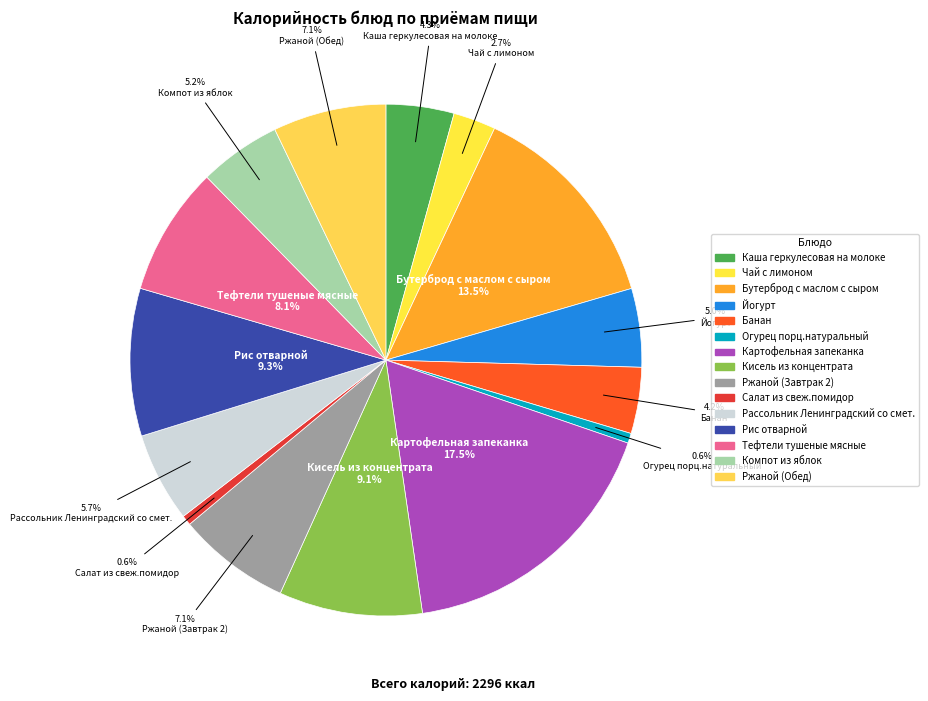

Is the sum of Ржаной (Обед) and Каша геркулесовая на молоке greater than half?

No